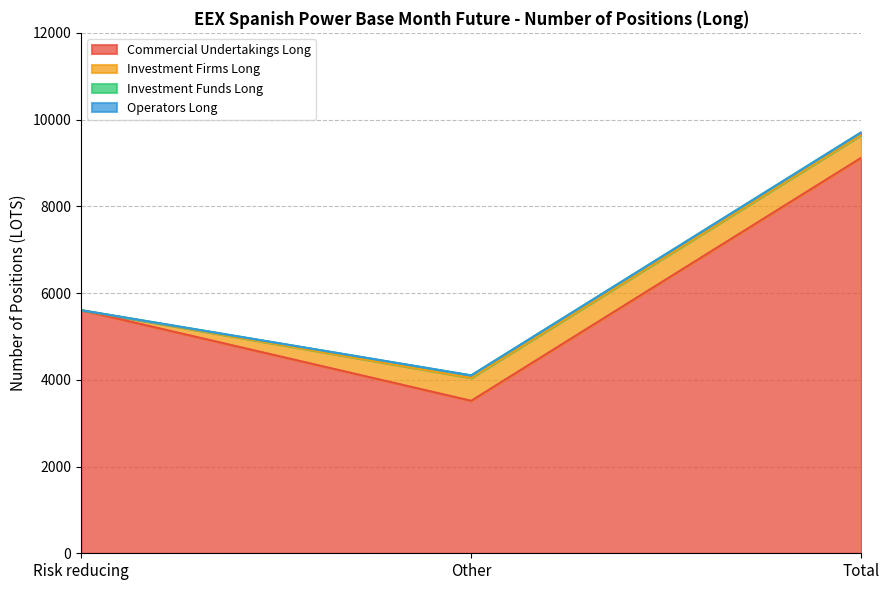

Count the Investment Funds Long values in the range 0 to 59.

3